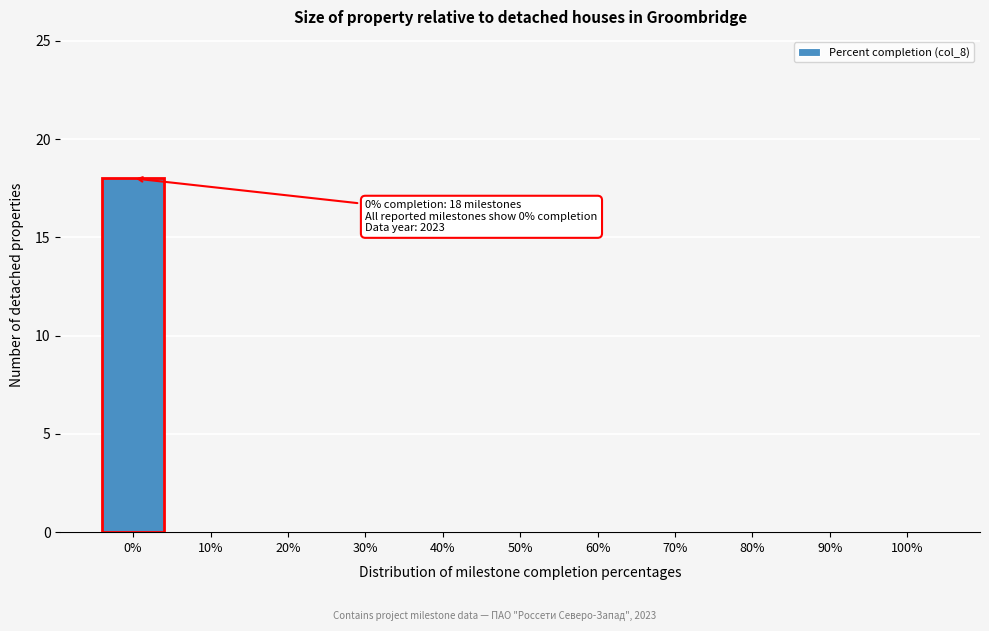

Which range on the x-axis has the tallest bar?

-5 to 5